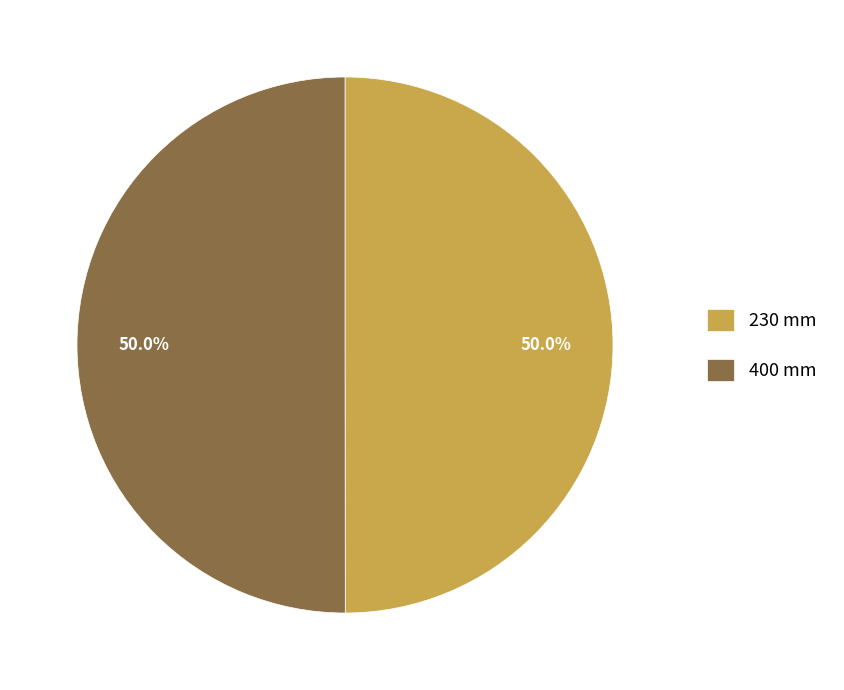

What is the ratio of the value at 400 mm to the value at 230 mm?

1.0